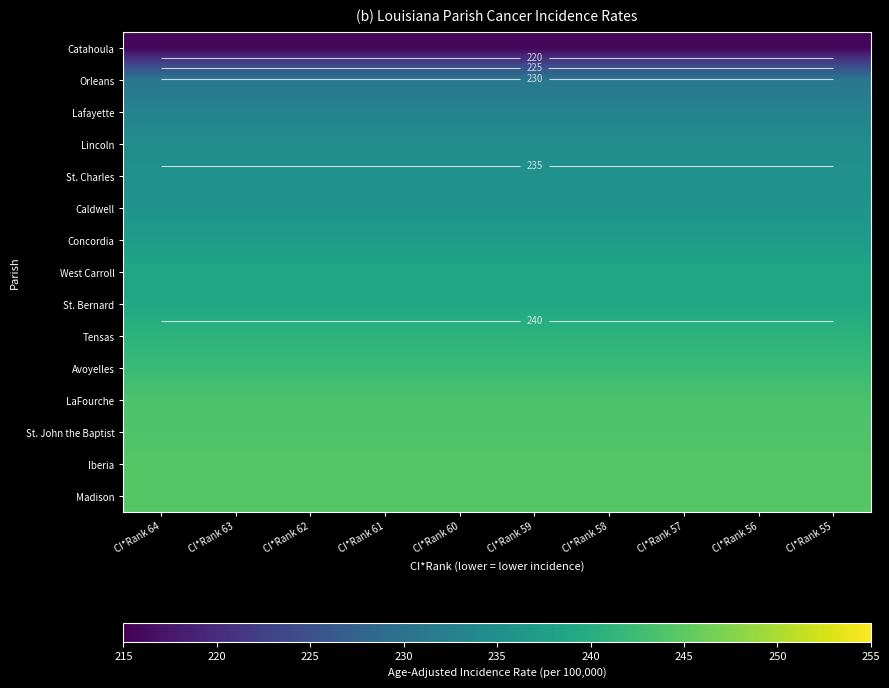

Rank the series by their maximum value, from highest to lowest.

Madison, Iberia, St. John the Baptist, LaFourche, Avoyelles, Tensas, St. Bernard, West Carroll, Concordia, Caldwell, St. Charles, Lincoln, Lafayette, Orleans, Catahoula